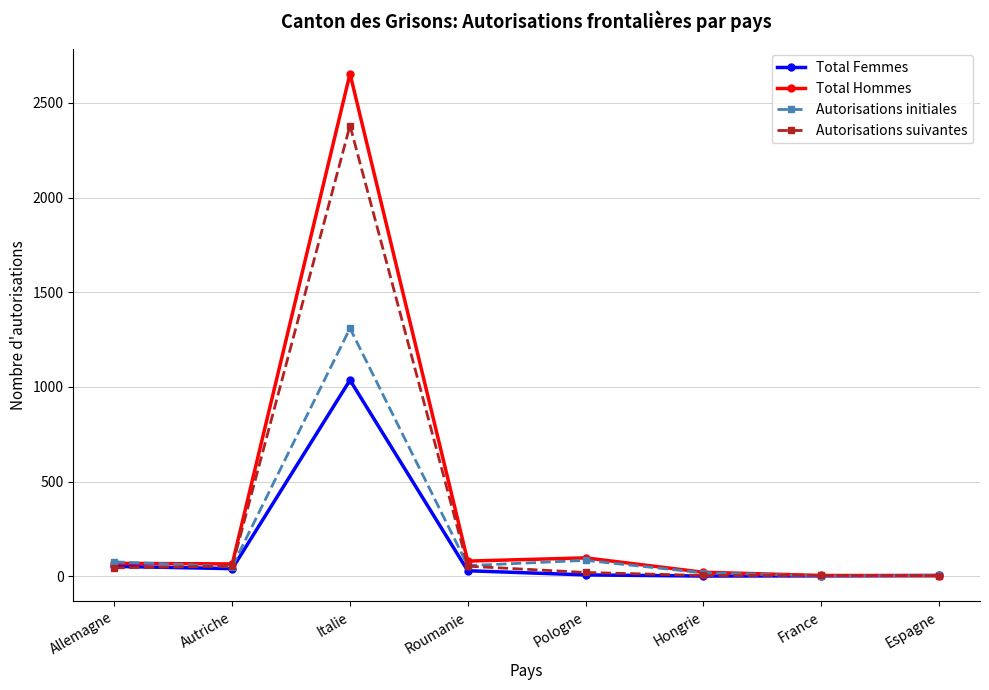

Is this an area chart (filled region under the line)?

No